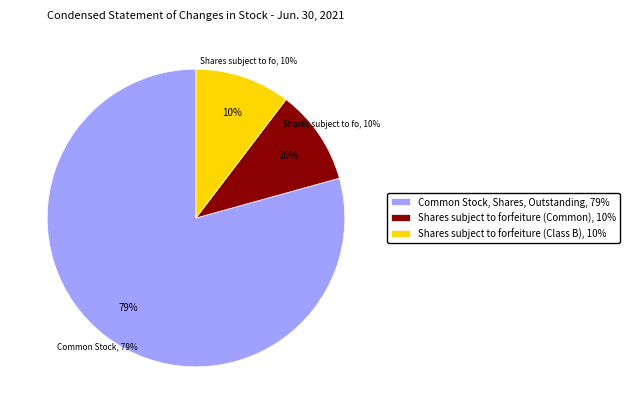

Is there a majority slice in this chart?

Yes